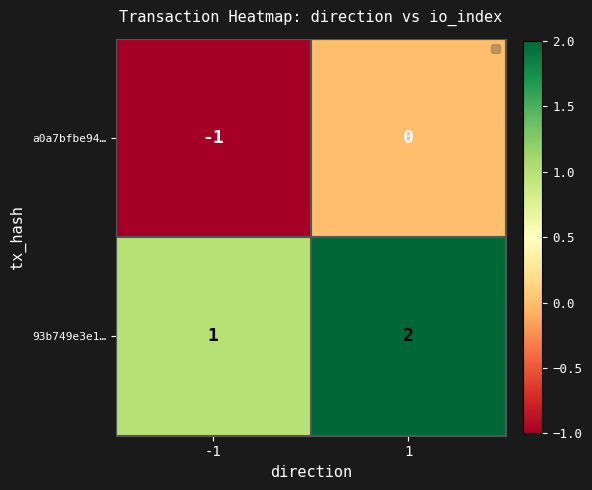

Count the number of categories in the chart.

2